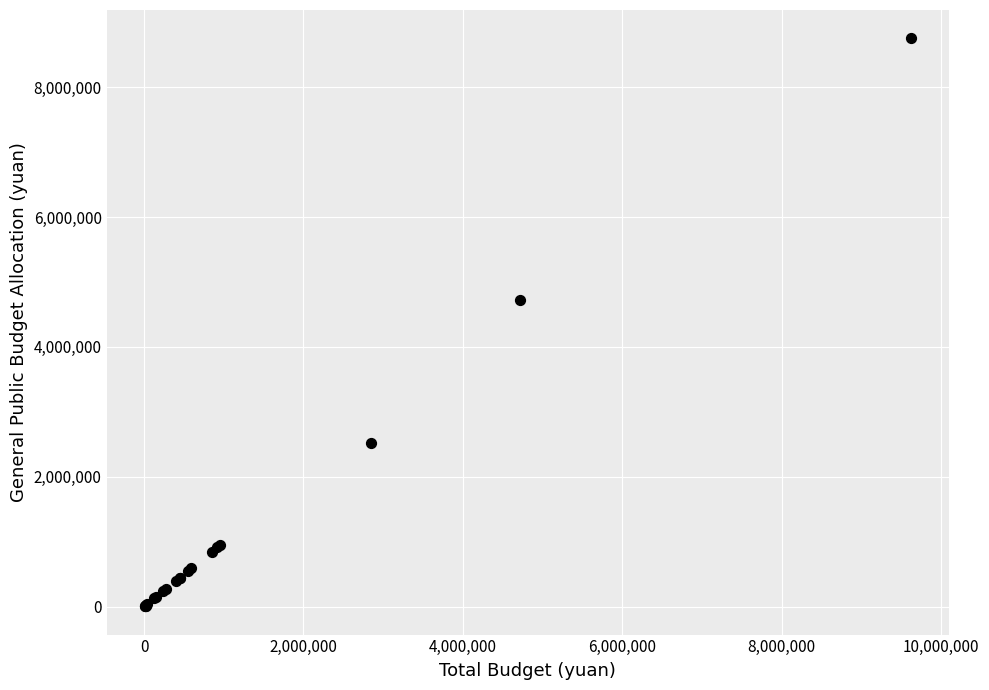

What Y value in the scatter plot is closest to 4379470?

4718576.7